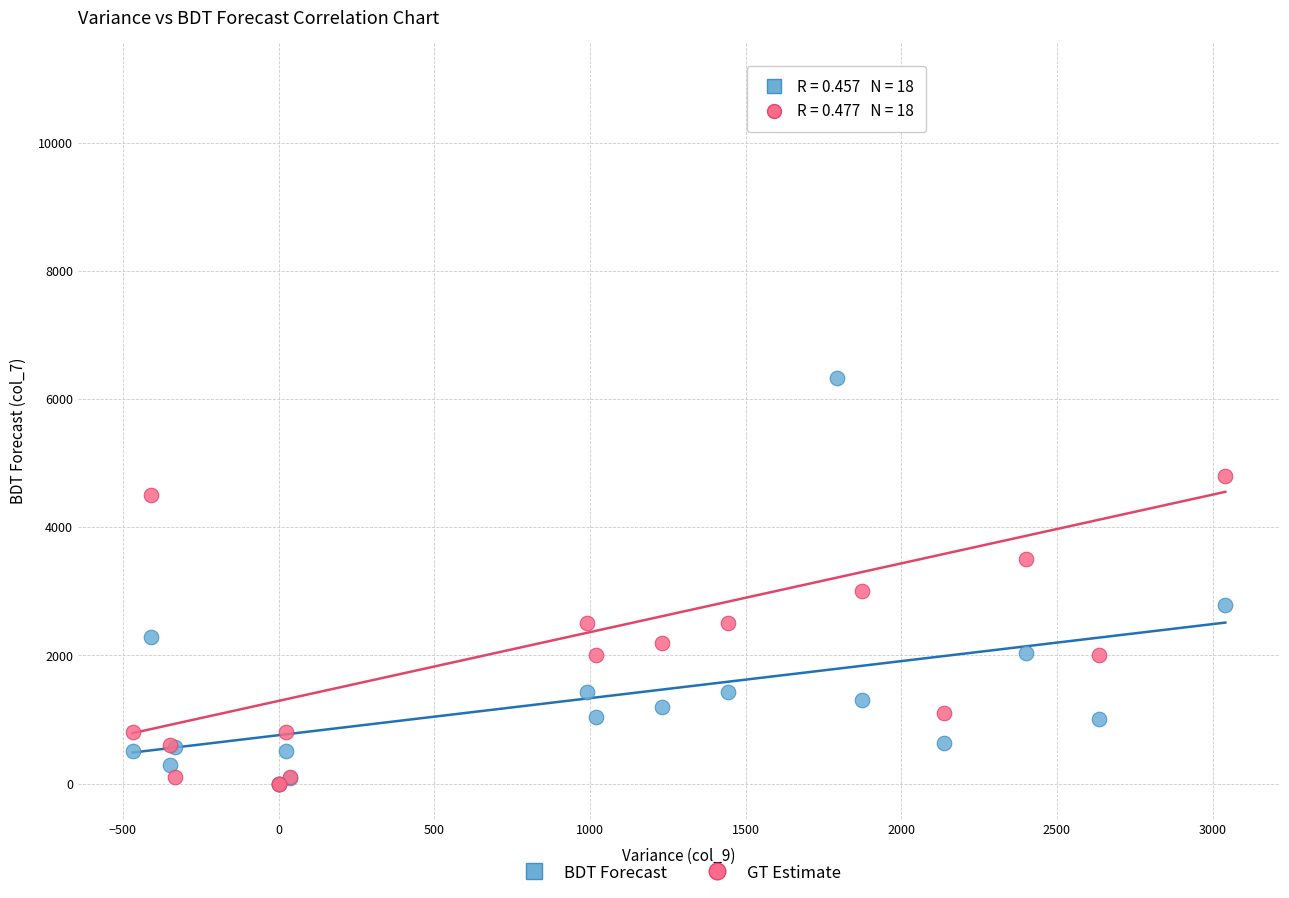

In the BDT Forecast series, what Y value is closest to 3163?

2788.8